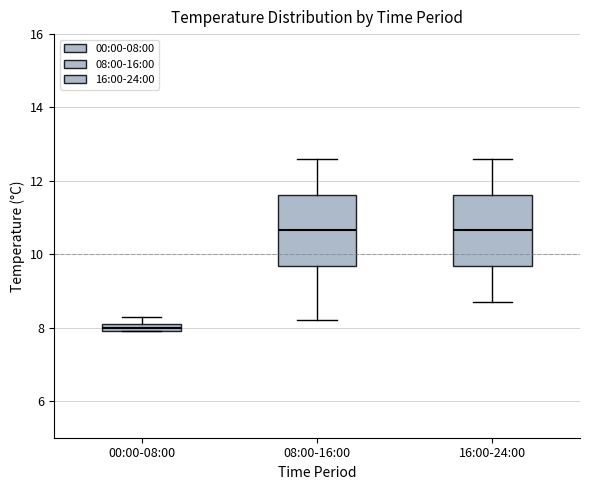

Which box's median line is the lowest?

00:00-08:00